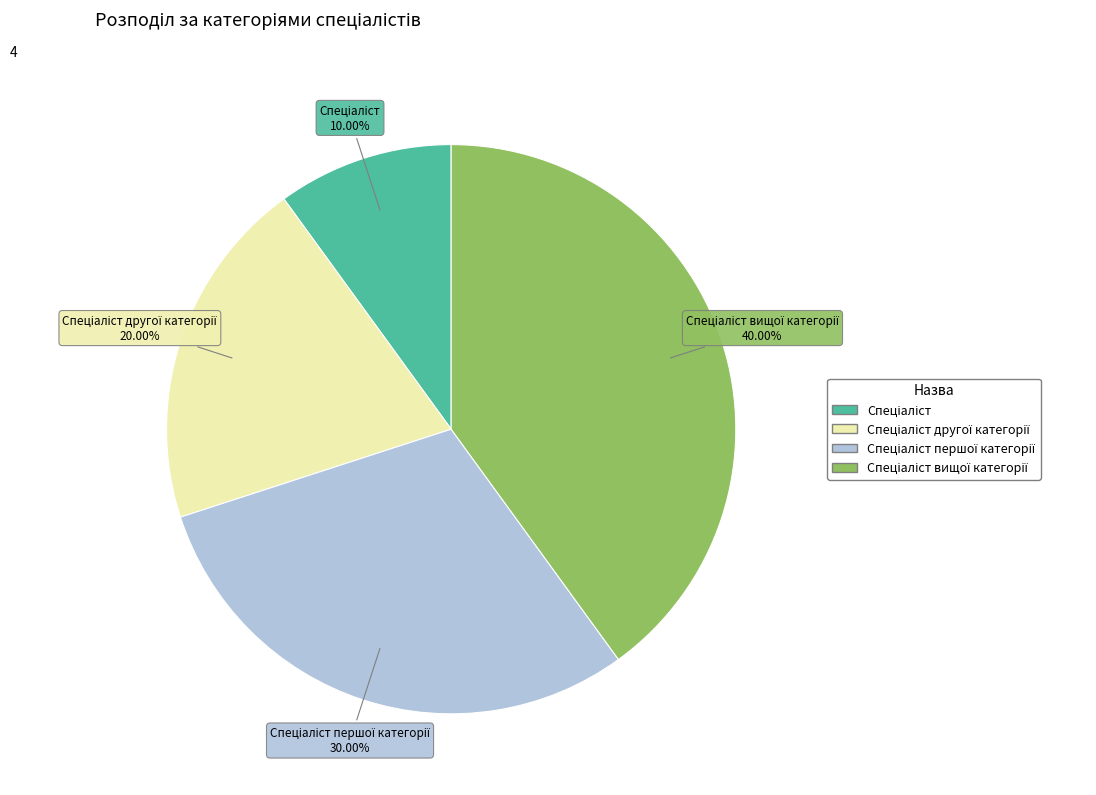

Does any single category account for the majority?

No